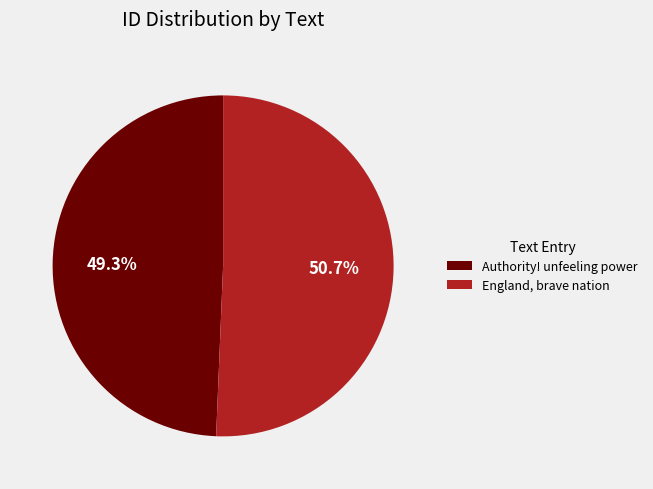

To the nearest percent, what is the difference between the largest and smallest slice percentages?

1%